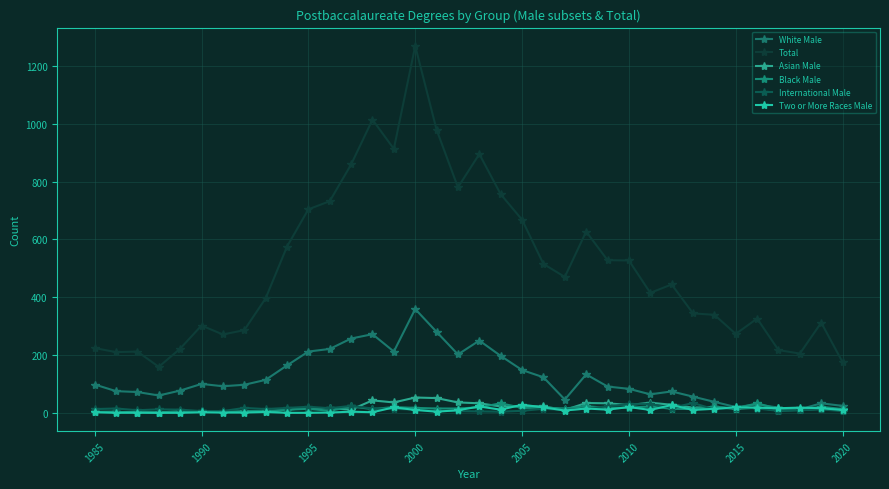

How many categories are shown in the chart?

36